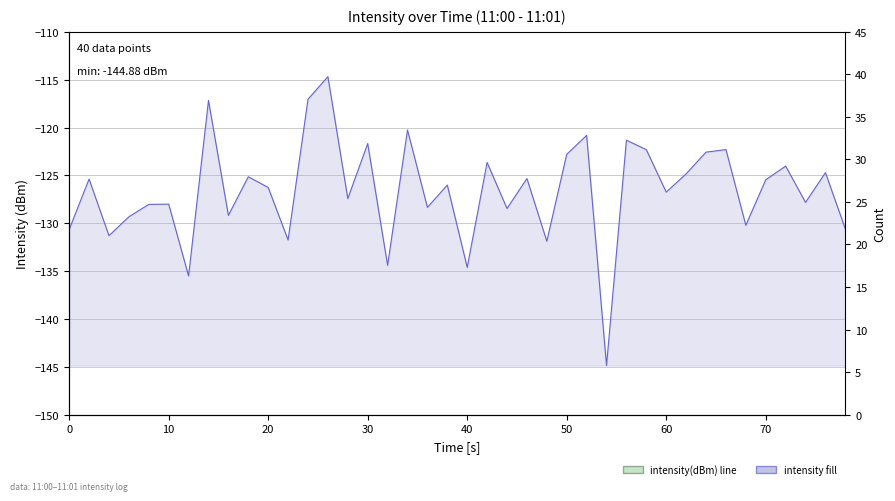

Reading left to right, transcribe all the data shown in this chart.

-130.7	-125.4	-131.3	-129.3	-128.0	-128.0	-135.5	-117.2	-129.2	-125.1	-126.3	-131.8	-117.0	-114.7	-127.4	-121.7	-134.4	-120.2	-128.3	-126.0	-134.6	-123.7	-128.5	-125.3	-131.9	-122.8	-120.8	-144.9	-121.3	-122.3	-126.8	-124.8	-122.6	-122.3	-130.2	-125.5	-124.0	-127.8	-124.7	-130.6